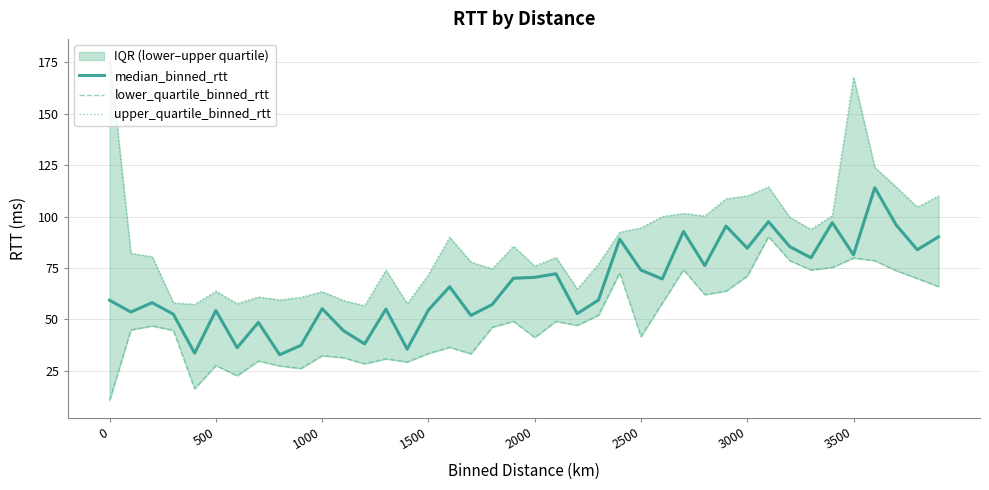

True or false: median_binned_rtt has a value of 70.4 at 2000.

True